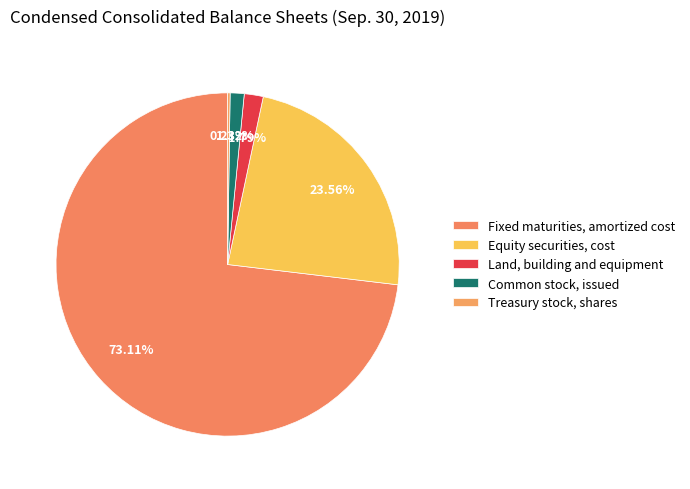

To the nearest percent, what percentage of the pie is Land, building and equipment?

2%